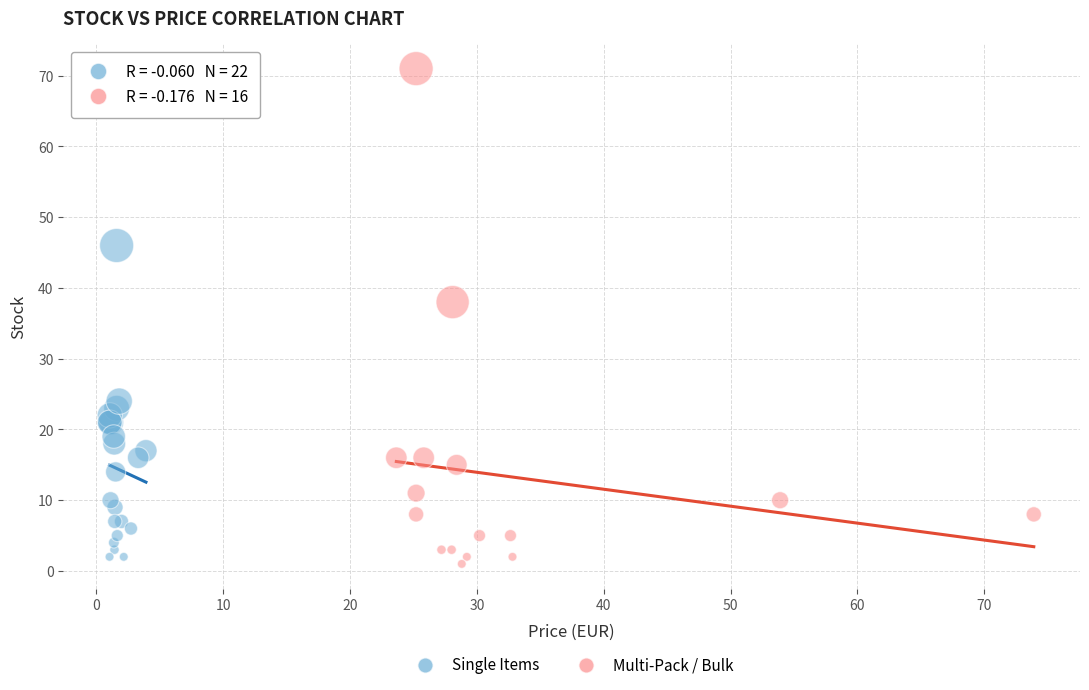

Which series contains the highest Y value?

Multi-Pack / Bulk